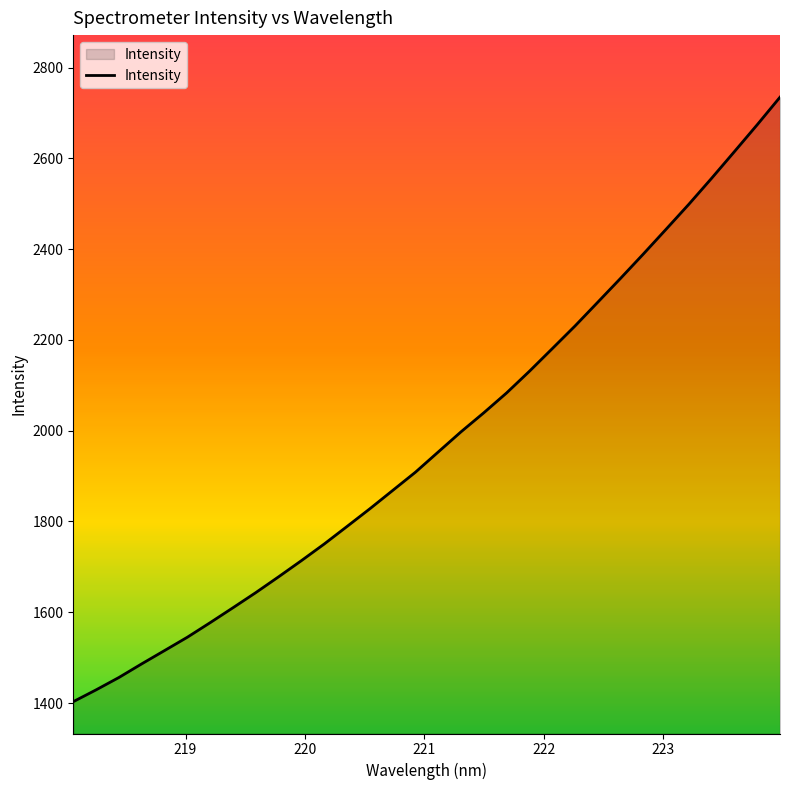

What is the difference between the maximum and minimum values?

1331.8